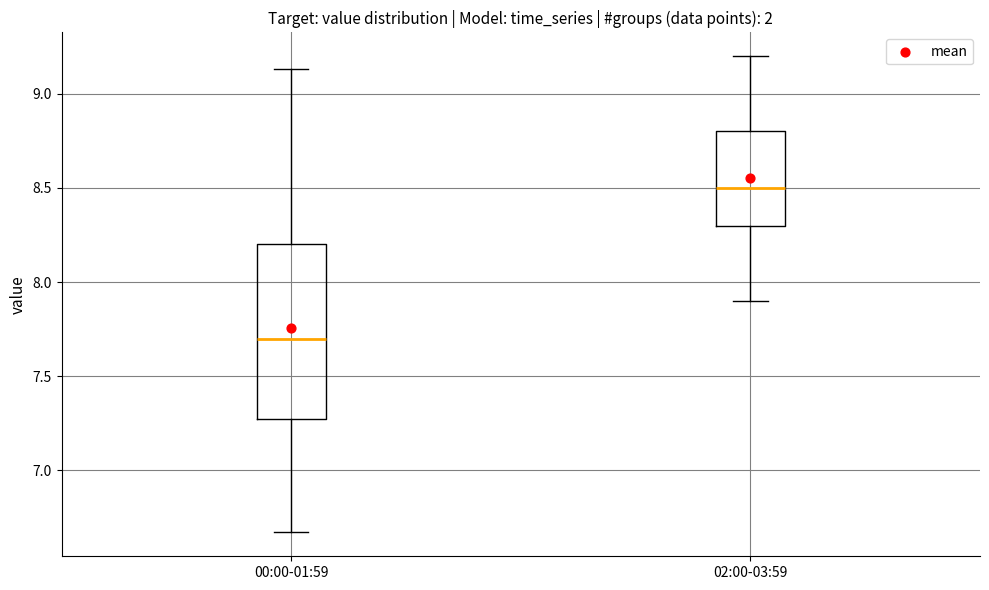

Reading left to right, read every box against the y-axis: the position of its median line, the range the box covers, and the ends of its whiskers. The values are not printed on the chart, so give them approximately, as read against the axis.

00:00-01:59: median 7.70, box 7.30 to 8.20, whiskers 6.65 to 9.15
02:00-03:59: median 8.50, box 8.30 to 8.80, whiskers 7.90 to 9.20